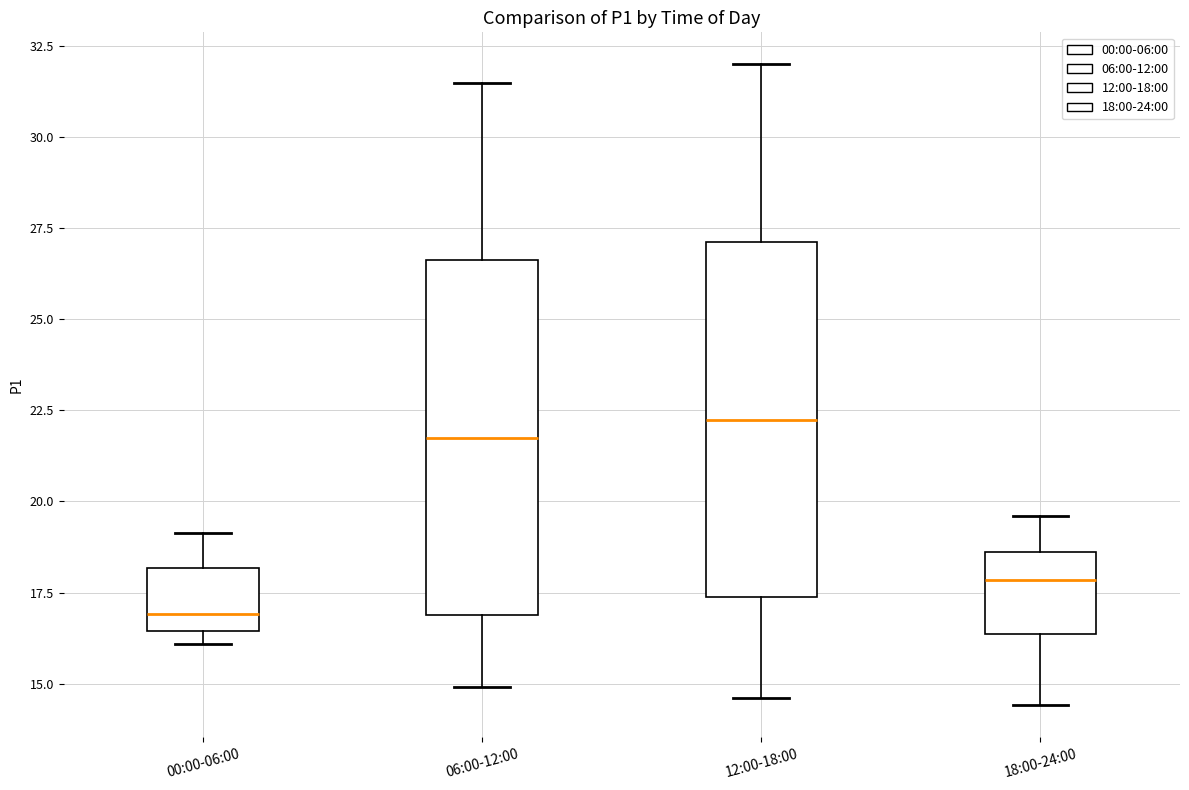

Reading left to right, read every box against the y-axis: the position of its median line, the range the box covers, and the ends of its whiskers. The values are not printed on the chart, so give them approximately, as read against the axis.

00:00-06:00: median 17.0, box 16.5 to 18.0, whiskers 16.0 to 19.0
06:00-12:00: median 22.0, box 17.0 to 26.5, whiskers 15.0 to 31.5
12:00-18:00: median 22.5, box 17.5 to 27.0, whiskers 14.5 to 32.0
18:00-24:00: median 18.0, box 16.5 to 18.5, whiskers 14.5 to 19.5